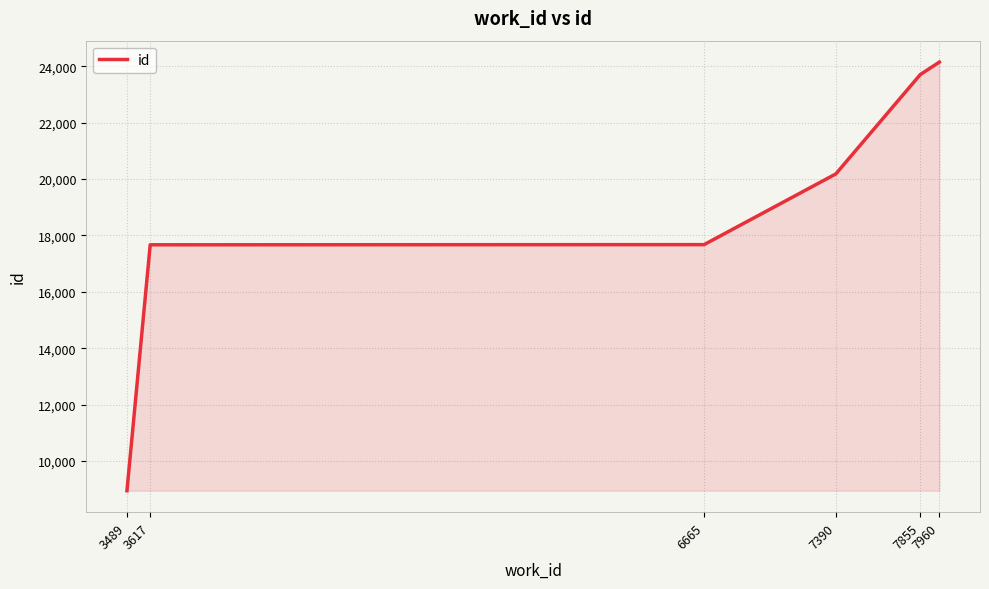

True or false: the data has more than 1 interior local peaks.

False